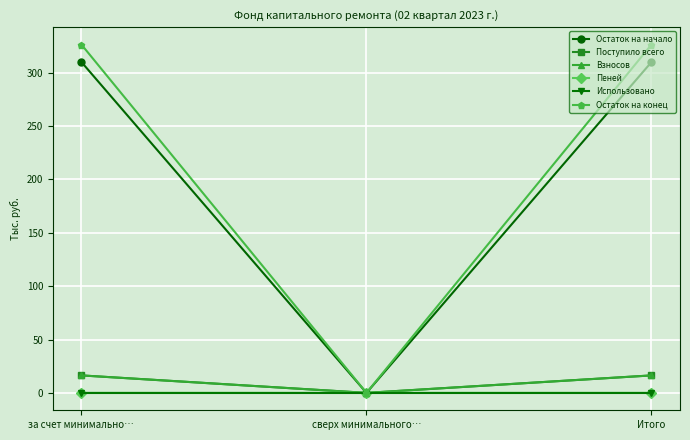

Is the value of Остаток на начало at за счет минимально… greater than the value of Использовано at за счет минимально…?

Yes